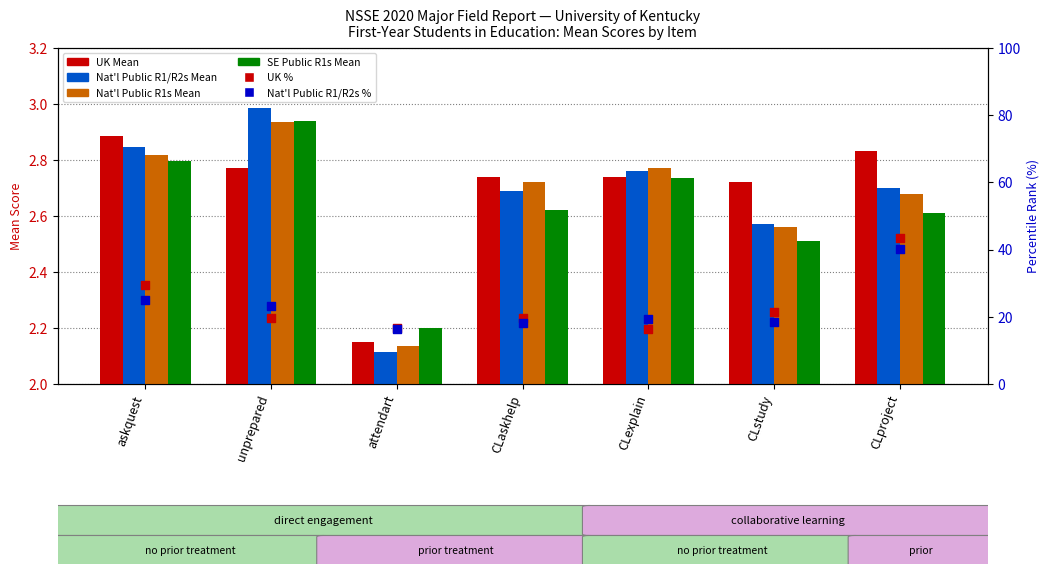

At which category is the sum across all series the highest?

CLproject